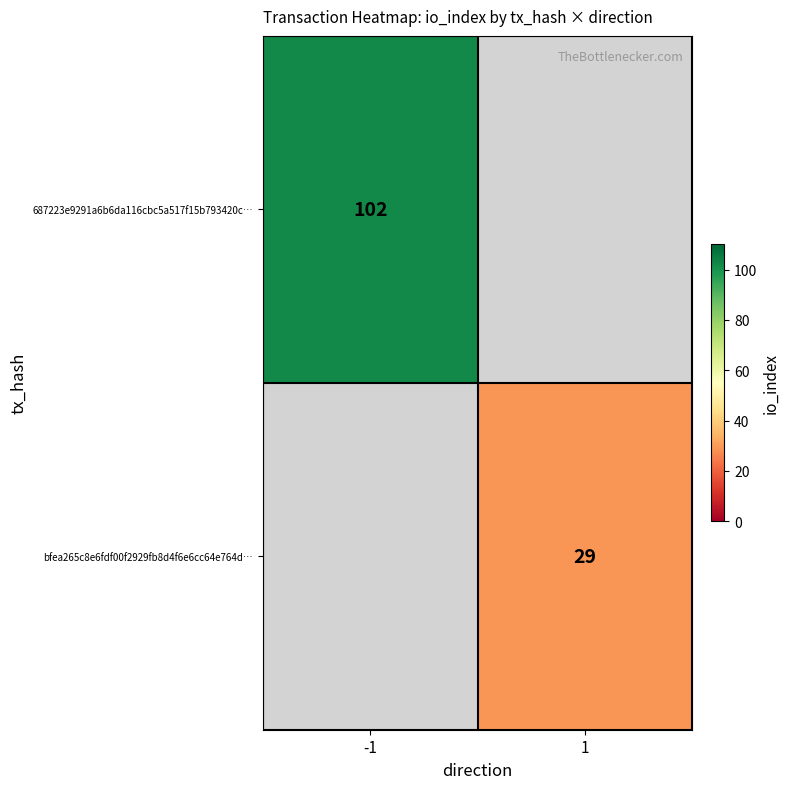

The 687223e9291a6b6da116cbc5a517f15b793420c… series shows 136 at -1. True or false?

False